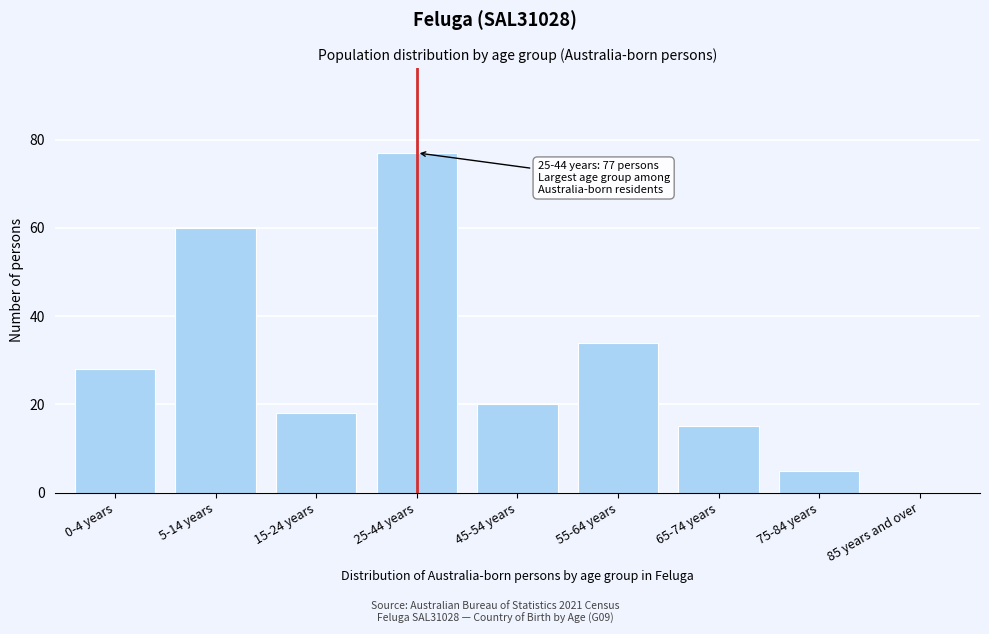

Reading left to right, list all the values displayed in this chart.

0-4 years=28	5-14 years=60	15-24 years=18	25-44 years=77	45-54 years=20	55-64 years=34	65-74 years=15	75-84 years=5	85 years and over=0